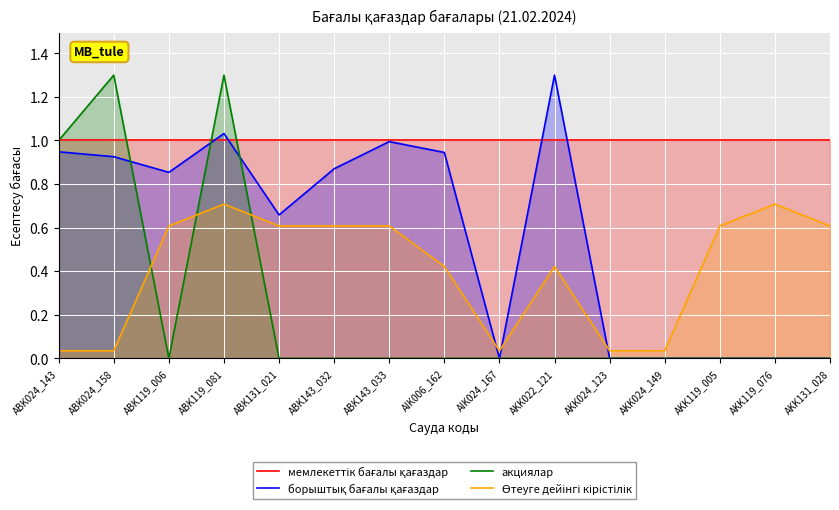

Is it true that борыштық бағалы қағаздар equals 0.0 at AKK024_149?

False